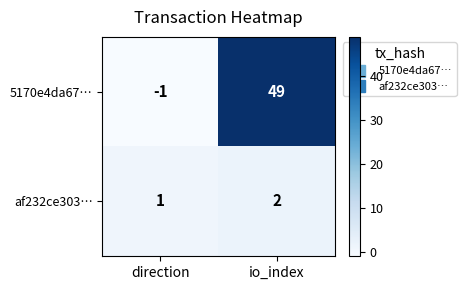

At how many categories does at least one series exceed 25?

1